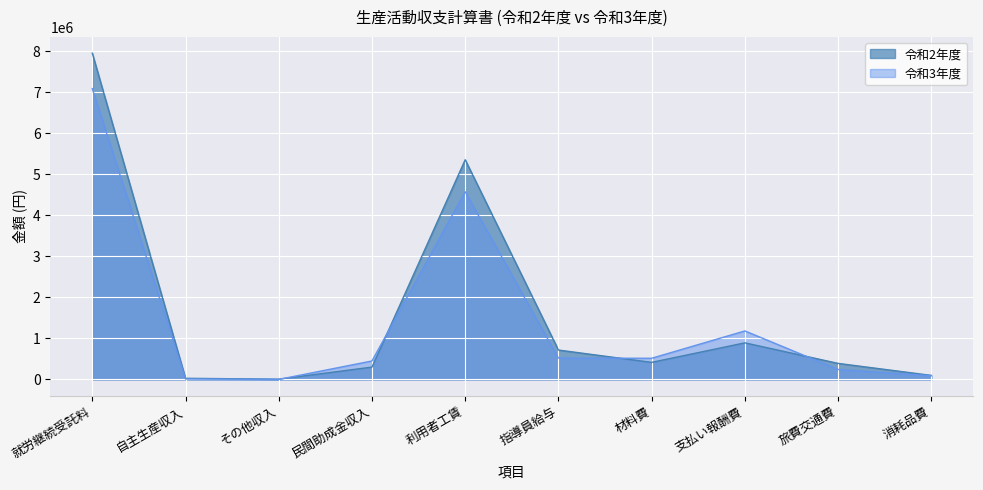

List the series in order of their peak value, lowest first.

令和3年度, 令和2年度